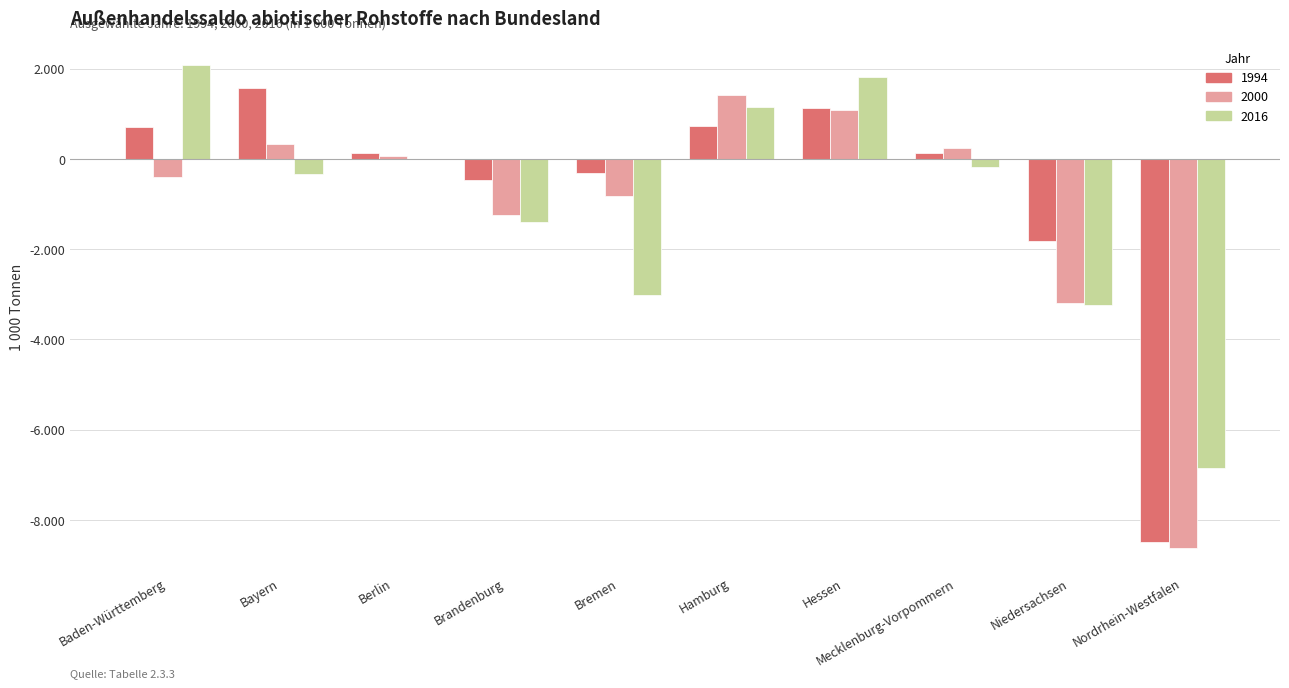

Where is 2016 nearest to the value -2384?

Bremen